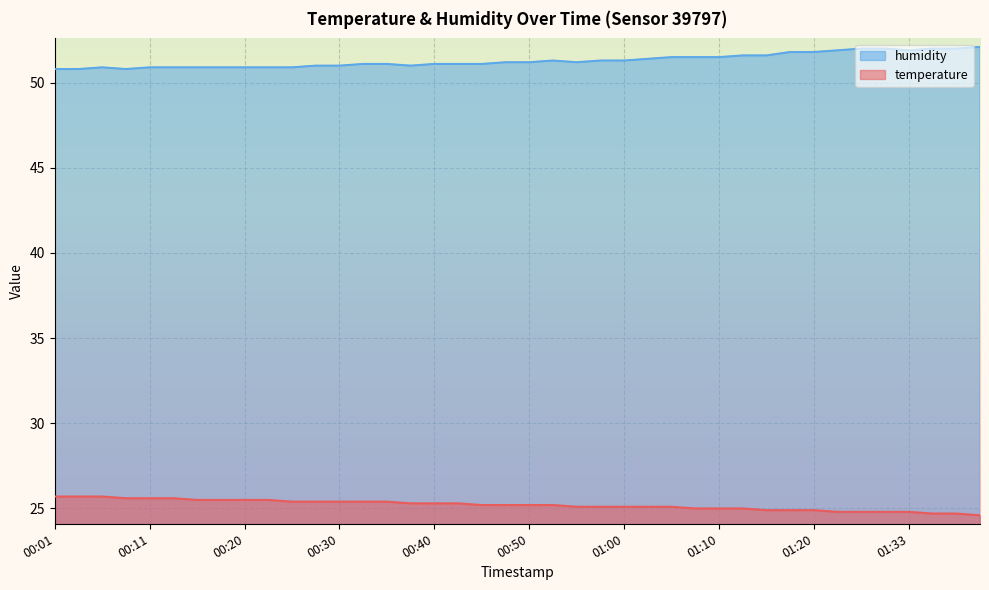

True or false: temperature and humidity cross at least once.

False